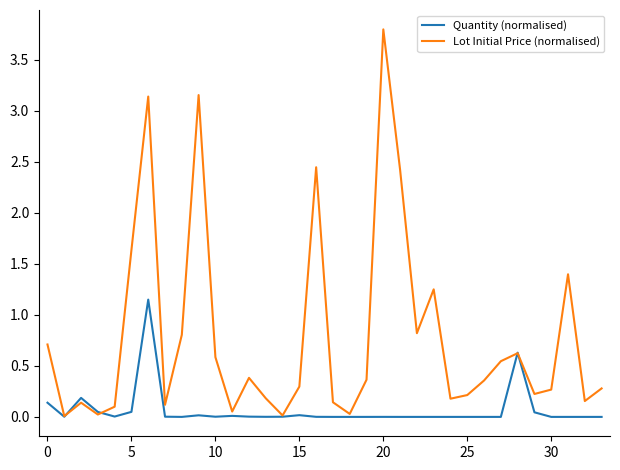

How many lines are shown in the chart?

2